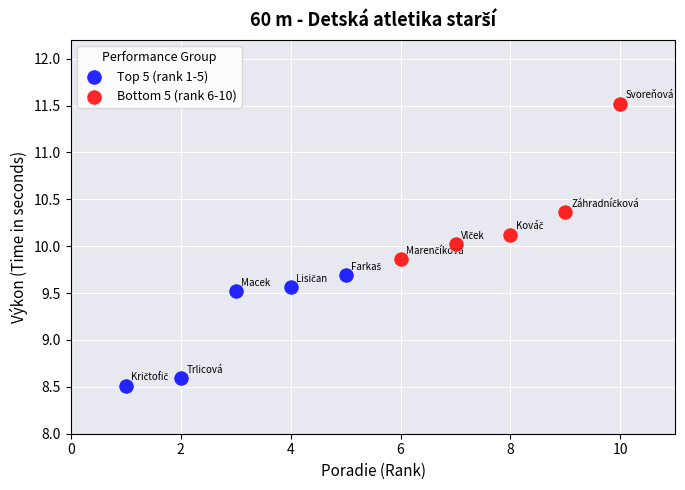

Which series has the widest spread of Y values?

Bottom 5 (rank 6-10)